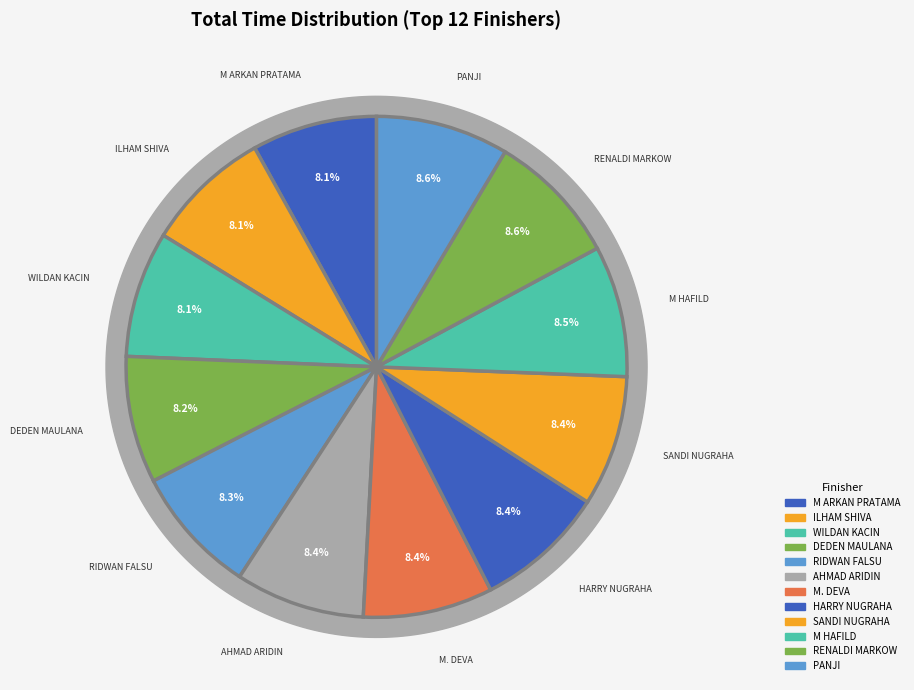

How many segments does this pie chart have?

12